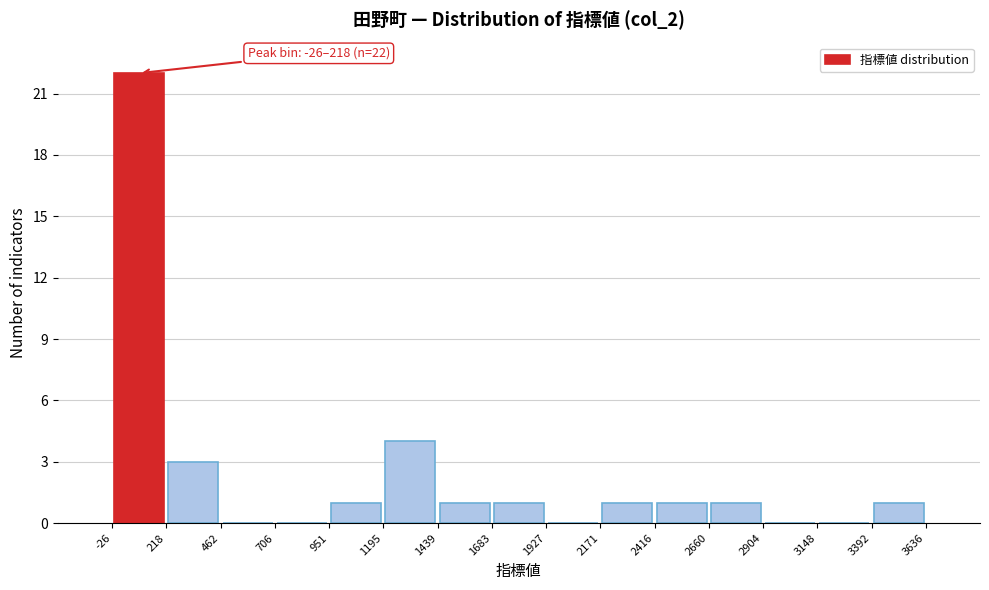

Over which range of the x-axis is the bar tallest?

-26 to 218